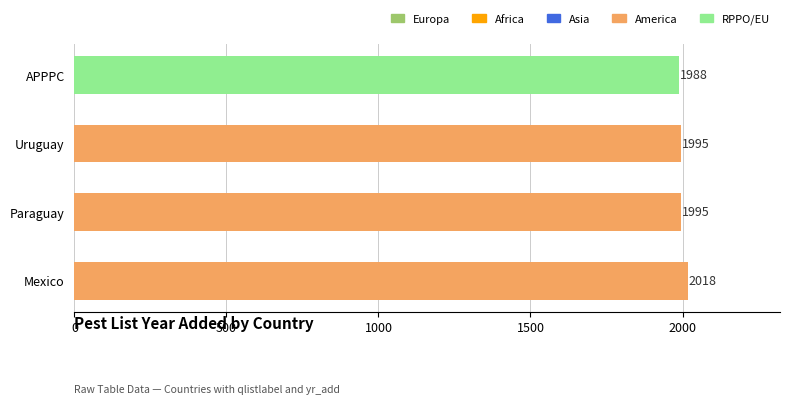

What position from the right is APPPC?

1